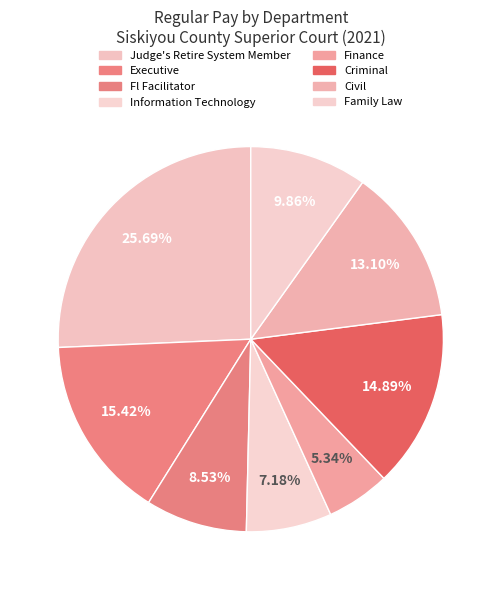

How many slices are in this pie chart?

8